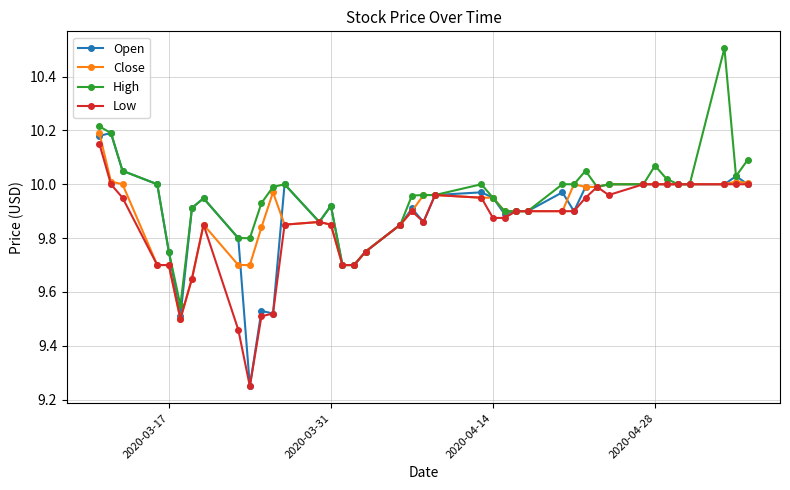

Which series has the largest total across all categories?

High